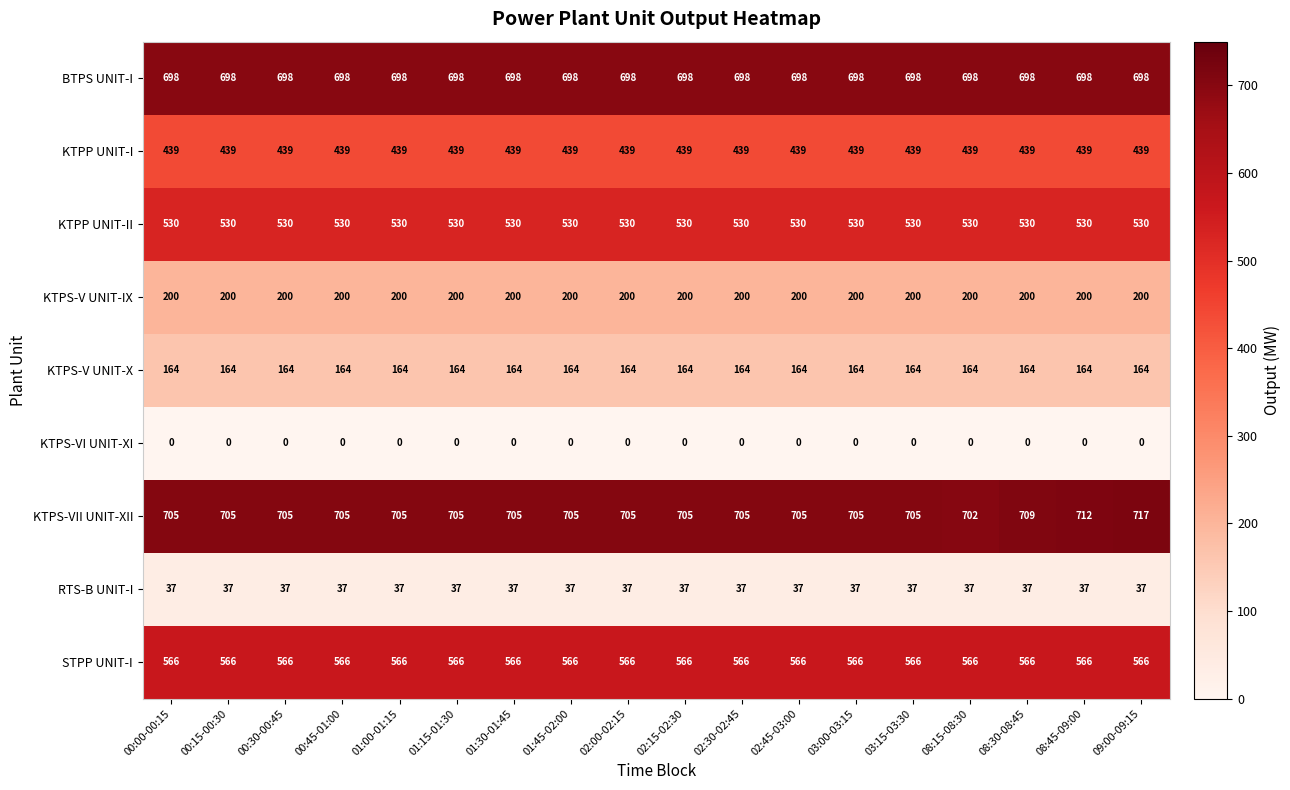

What value does the KTPS-V UNIT-X series have at 03:15-03:30?

164